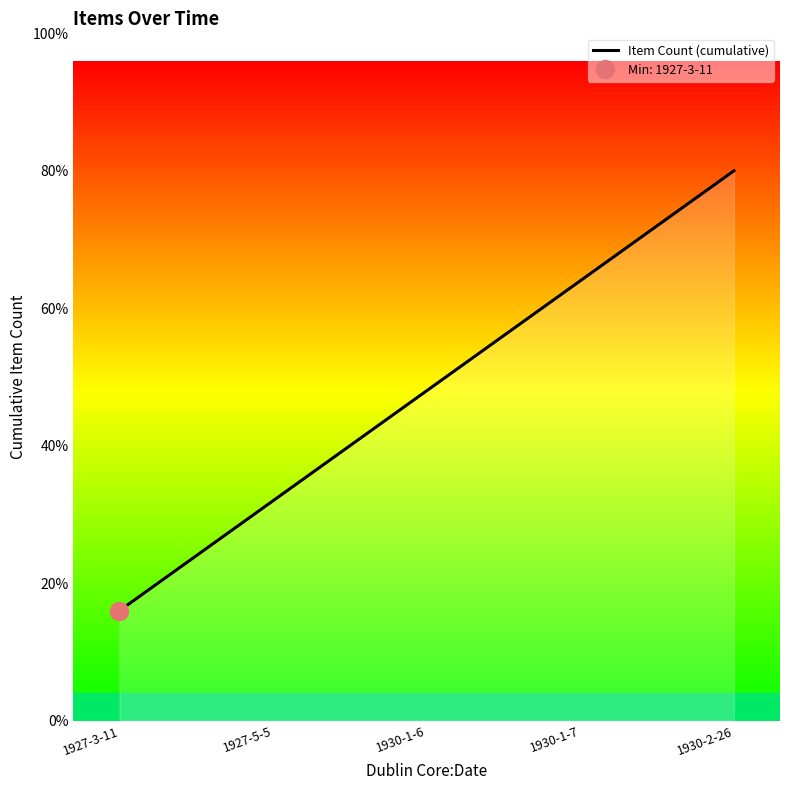

Is it true that the value at 1930-2-26 is 5?

True